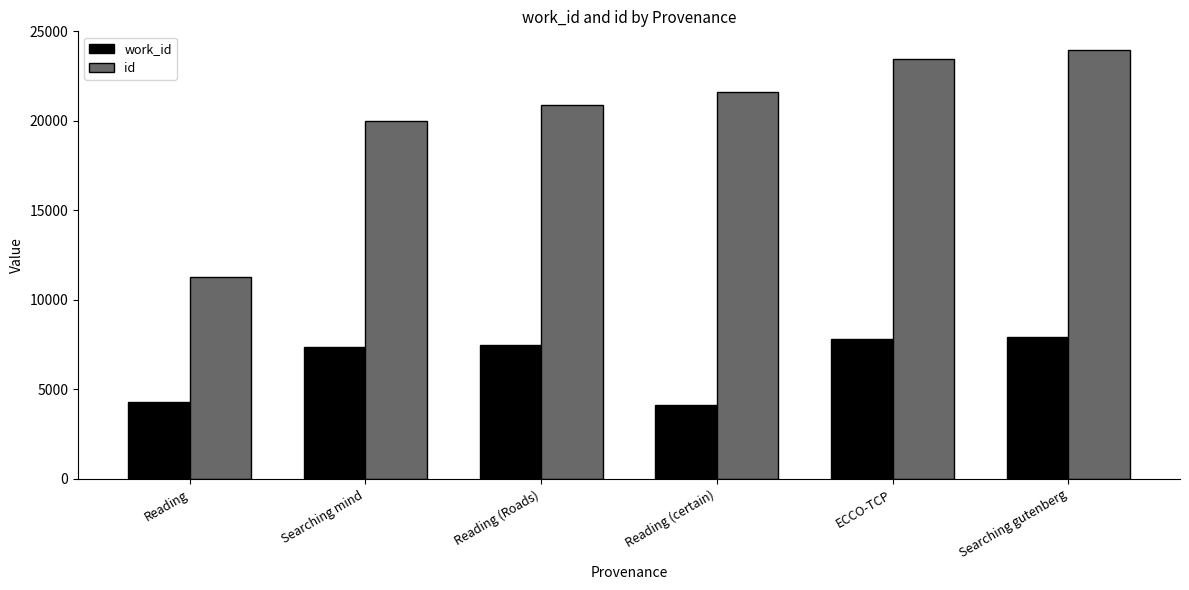

How many categories are shown in the chart?

6